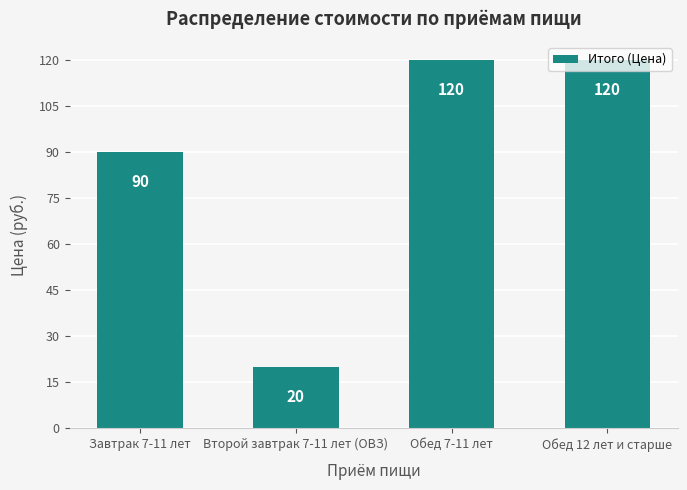

Count the values in the range 90 to 120.

3